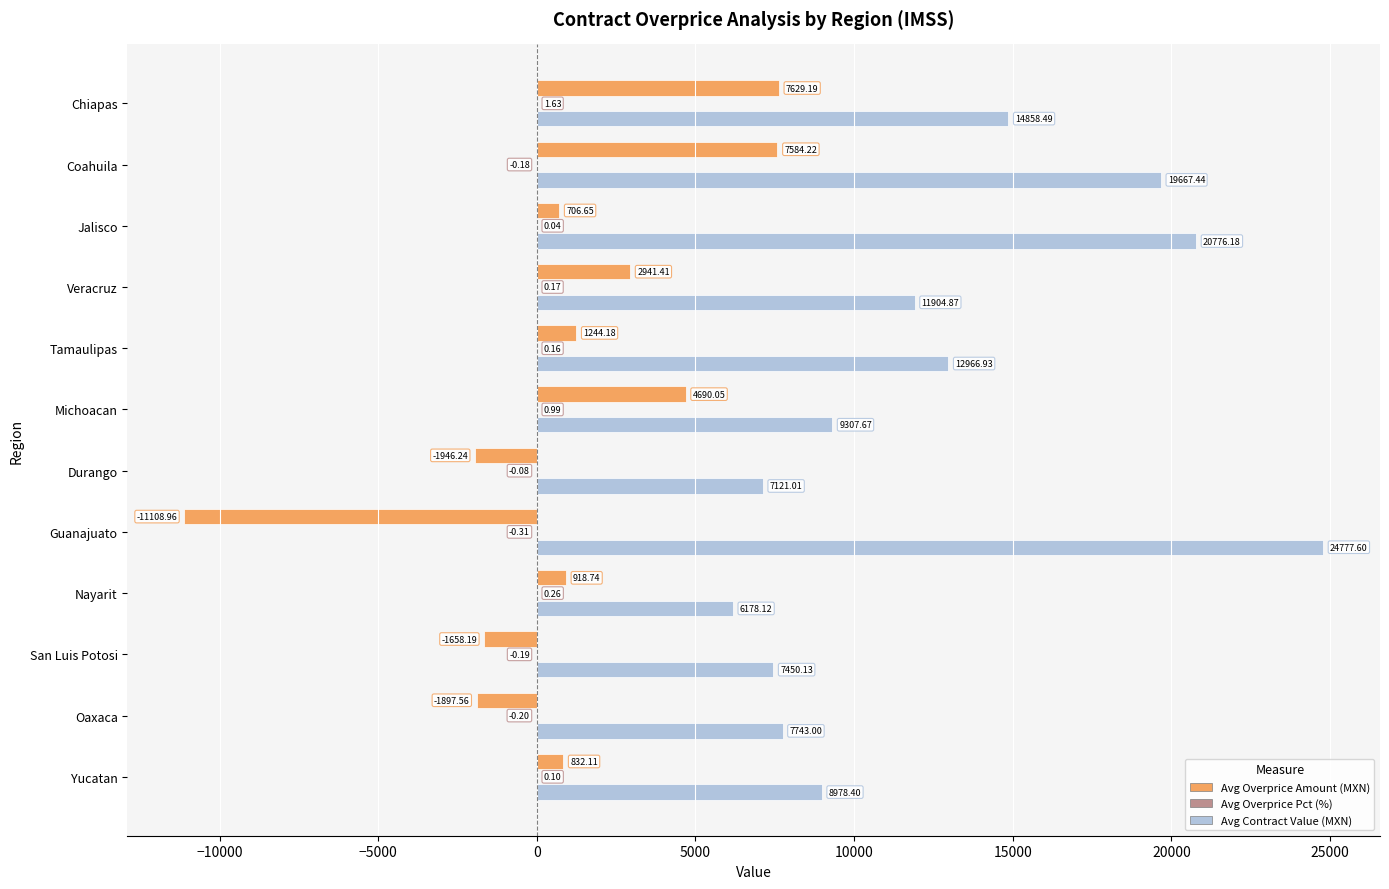

What is the total value across all series at Coahuila?

27251.5